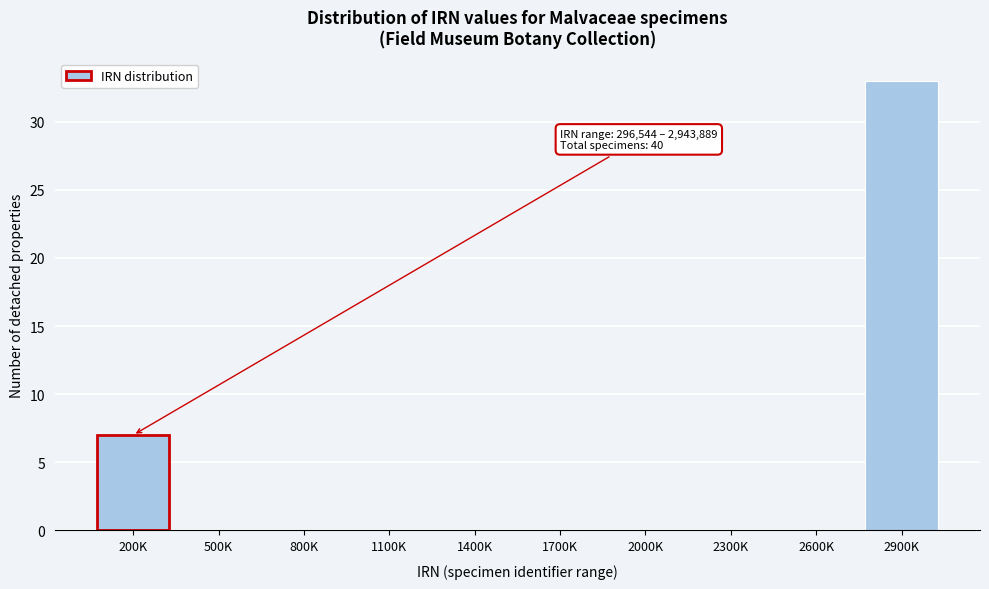

Reading left to right, transcribe all the data shown in this chart.

200K=7	500K=0	800K=0	1100K=0	1400K=0	1700K=0	2000K=0	2300K=0	2600K=0	2900K=33